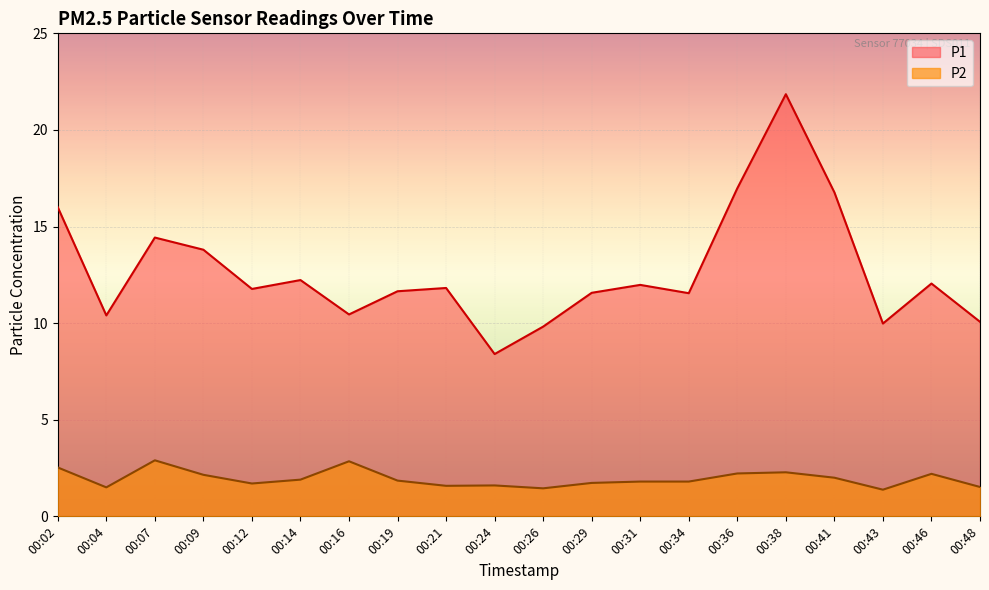

Is the value of P1 at 00:31 greater than the value of P2 at 00:31?

Yes